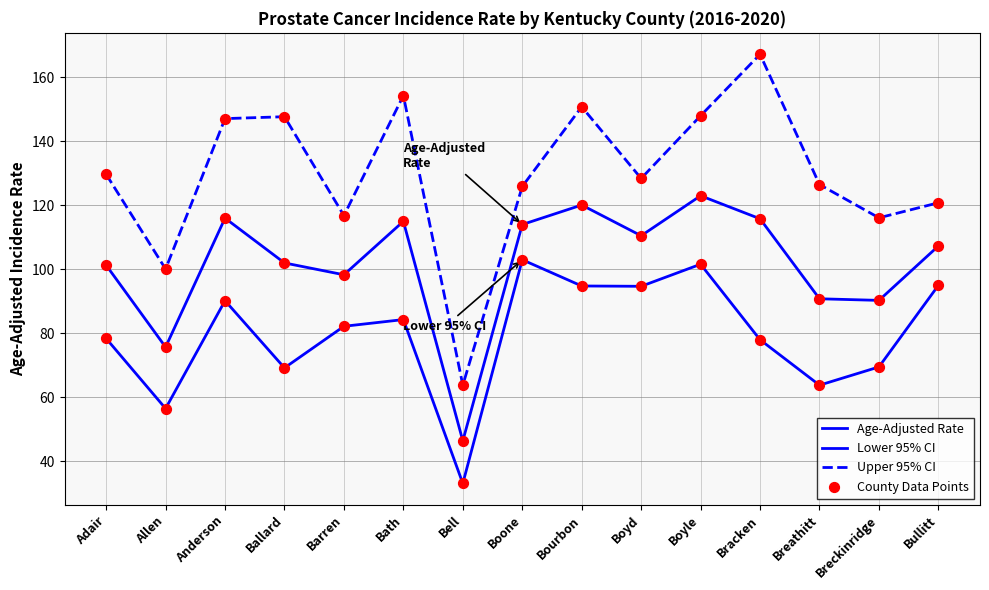

Which series has the largest total across all categories?

Upper 95% CI